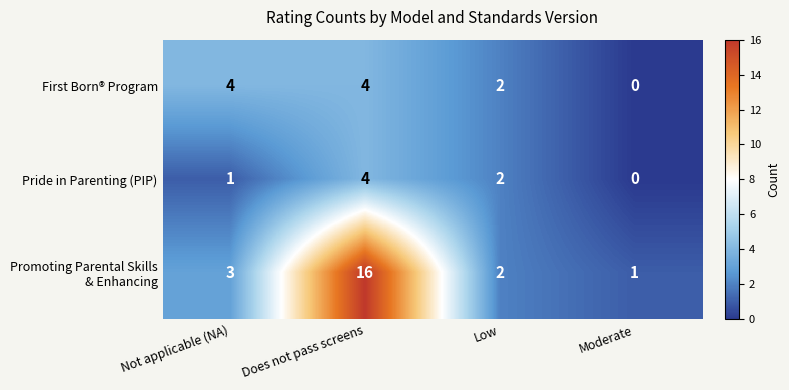

Count the First Born® Program values in the range 2 to 4.

3